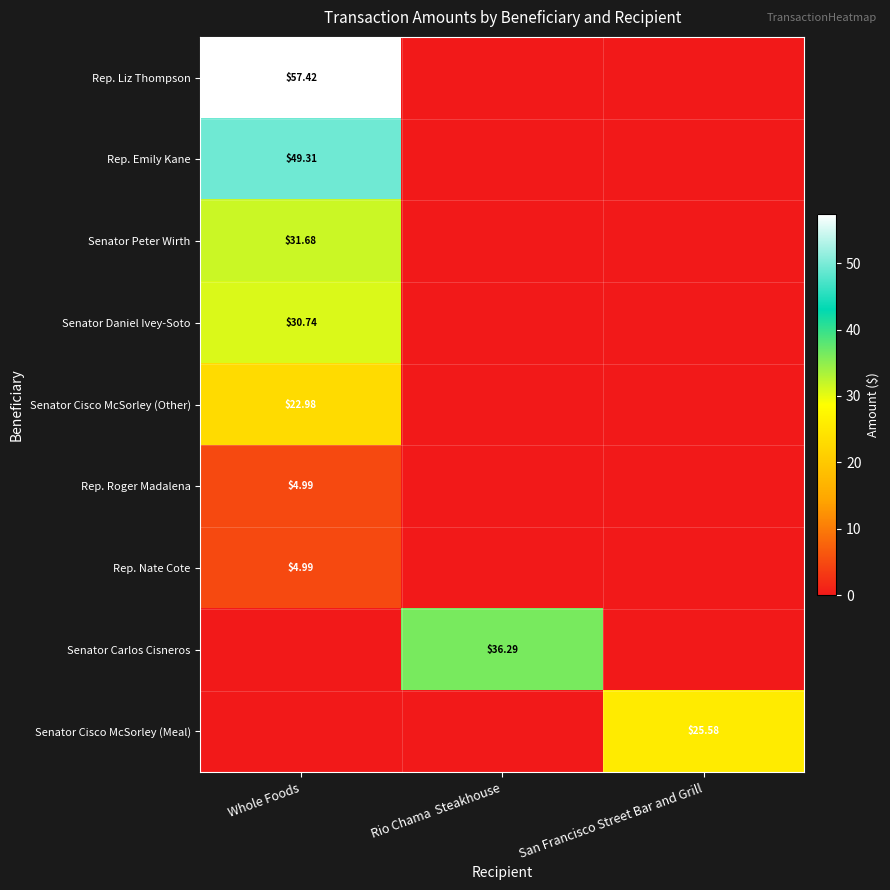

Count the number of data series in this chart.

9